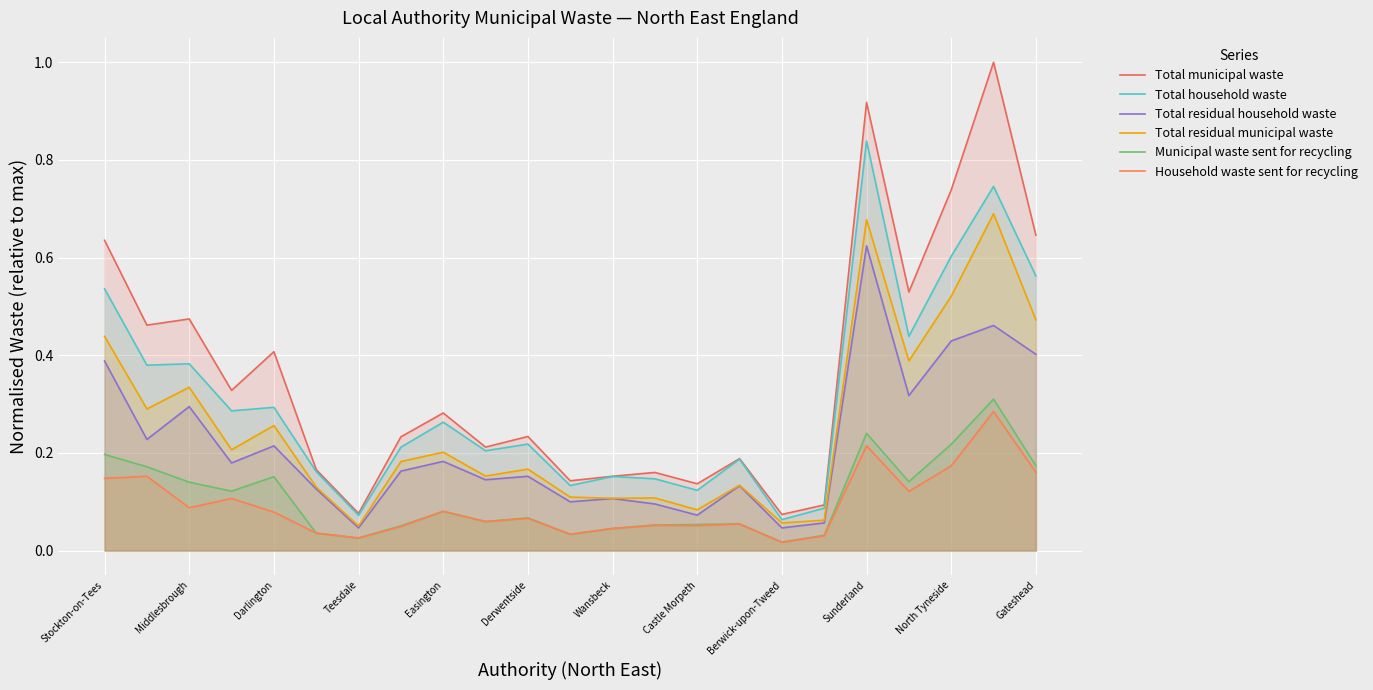

How many interior local valleys does the Total household waste series have?

8